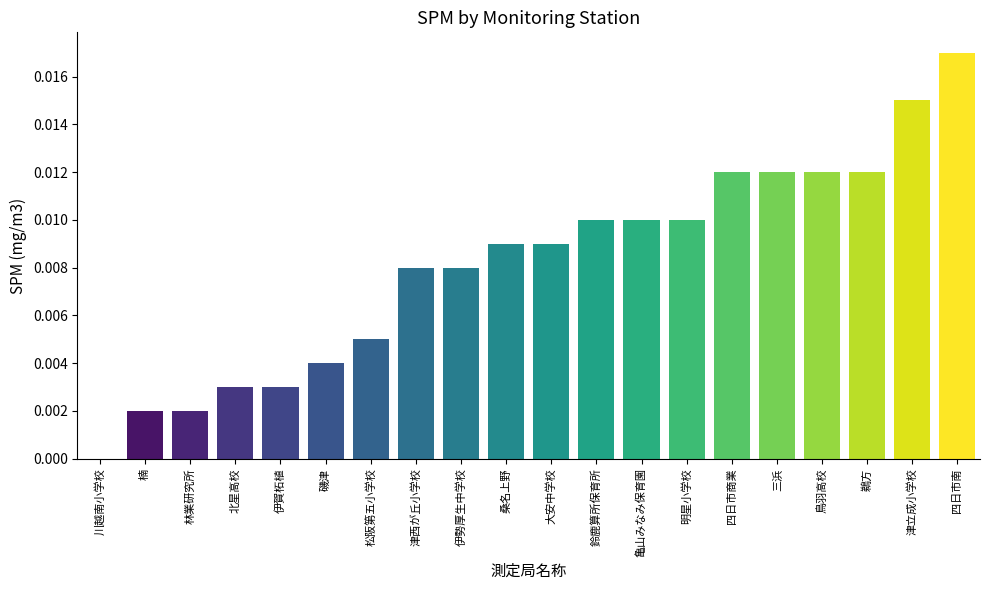

Is it true that the value at 磯津 is 0.0?

True